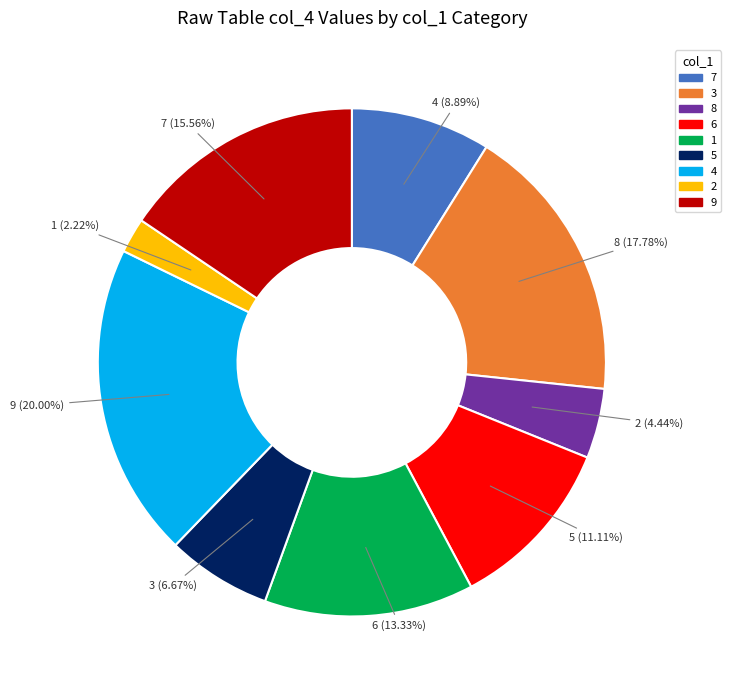

Is there any slice that represents more than half of the pie?

No